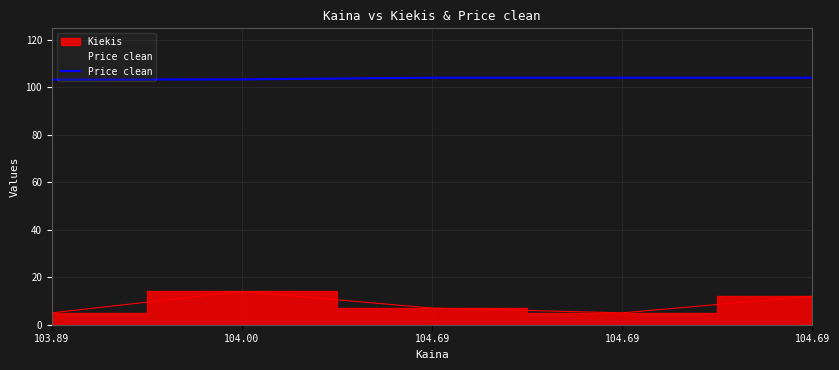

What is the average value?

103.7